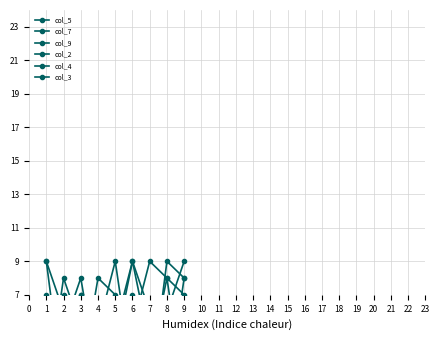

Which category has the highest value in the col_2 series?

5